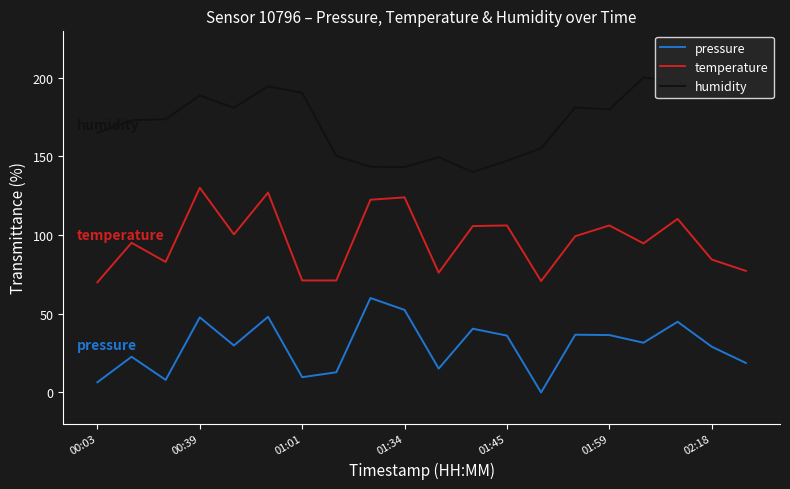

What is the difference between the maximum and minimum values in the temperature series?

60.0